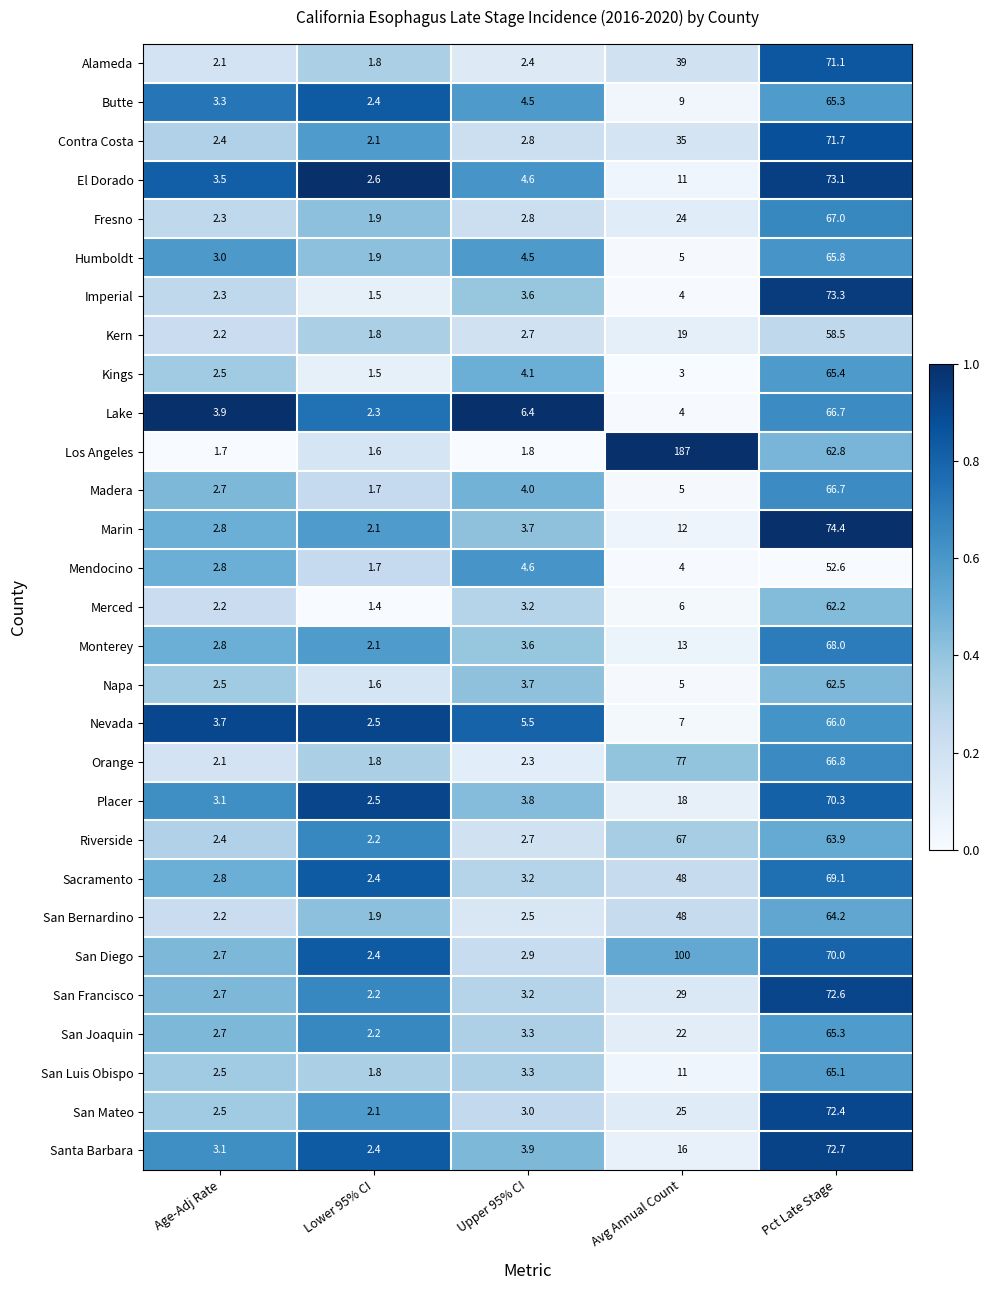

Is it true that San Bernardino equals 21.4 at Avg Annual Count?

False